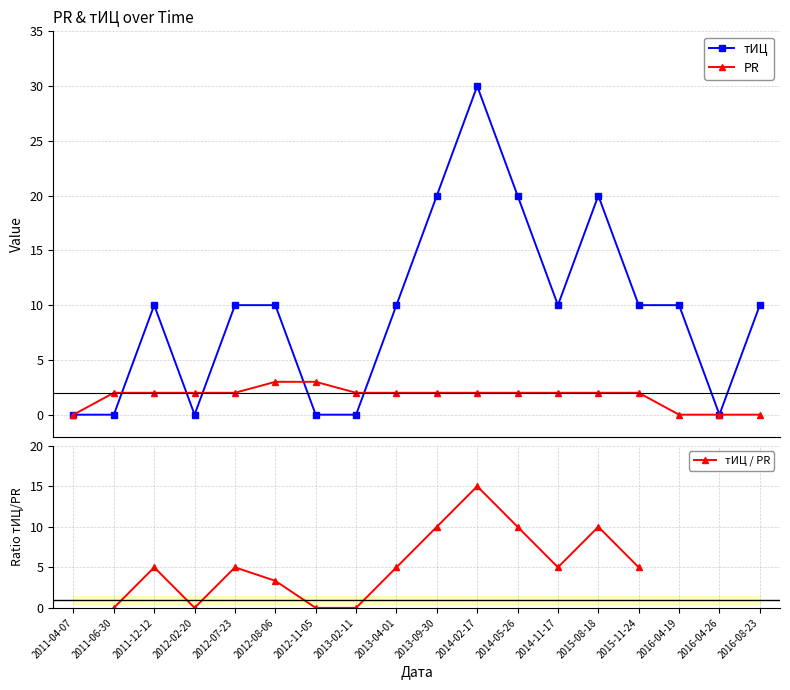

Where is the first local maximum for тИЦ?

2011-12-12